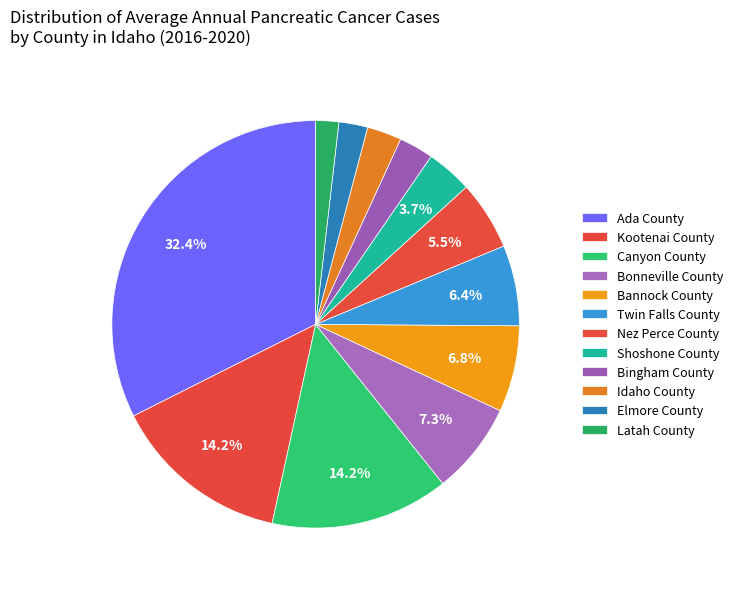

Which category has the biggest portion of the pie?

Ada County